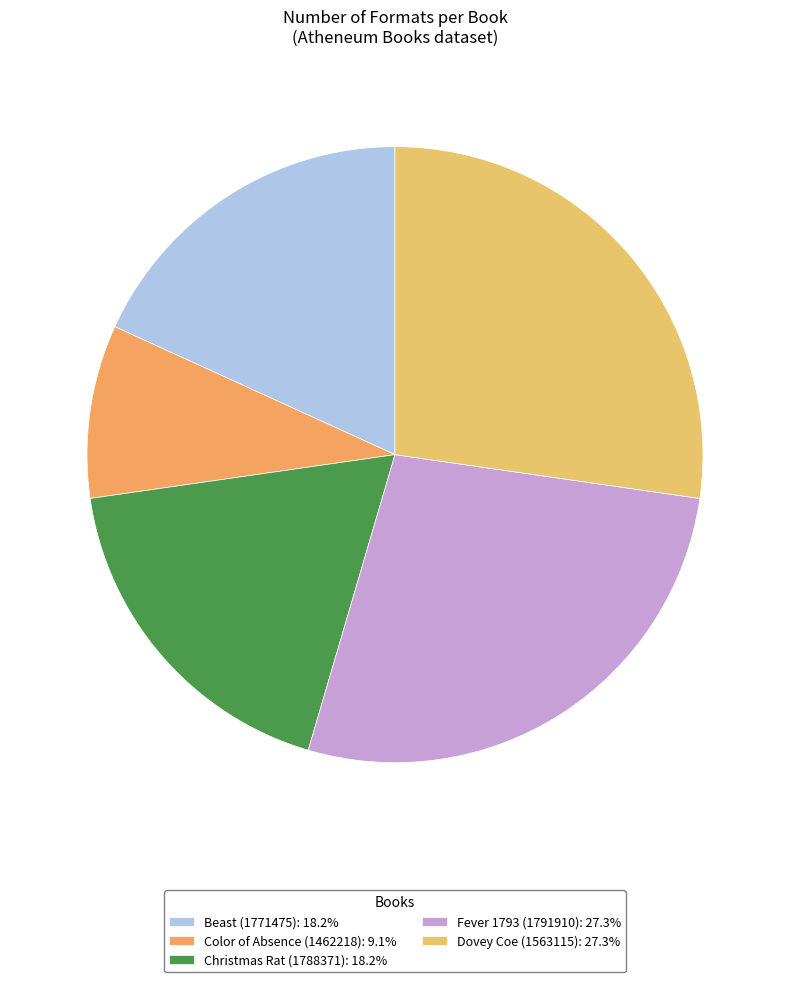

How many segments does this pie chart have?

5